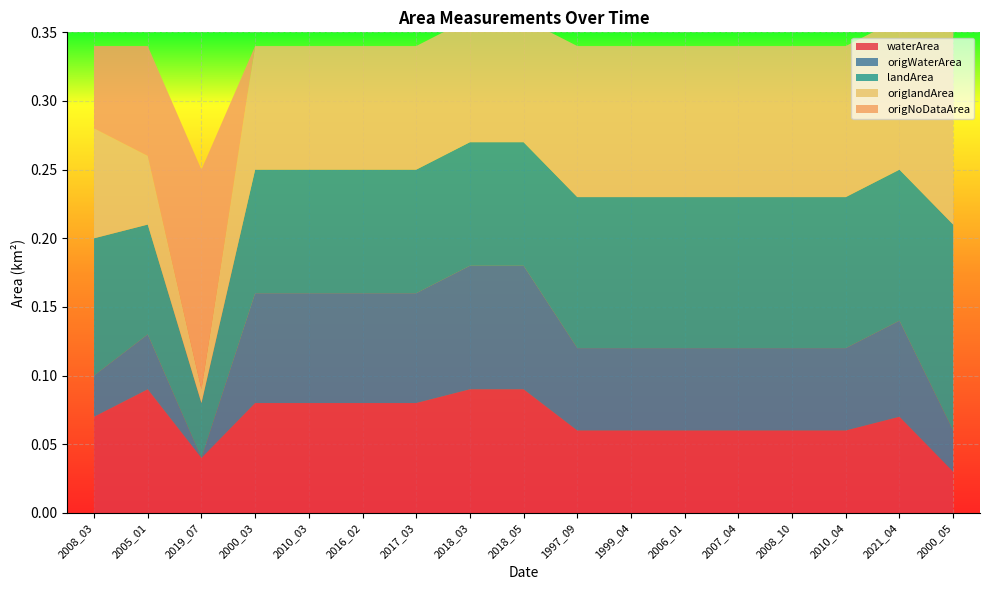

Reading left to right, extract all data points from this chart.

waterArea: 0.1	0.1	0.0	0.1	0.1	0.1	0.1	0.1	0.1	0.1	0.1	0.1	0.1	0.1	0.1	0.1	0.0
origWaterArea: 0.0	0.0	0.0	0.1	0.1	0.1	0.1	0.1	0.1	0.1	0.1	0.1	0.1	0.1	0.1	0.1	0.0
landArea: 0.1	0.1	0.0	0.1	0.1	0.1	0.1	0.1	0.1	0.1	0.1	0.1	0.1	0.1	0.1	0.1	0.1
origlandArea: 0.1	0.1	0.0	0.1	0.1	0.1	0.1	0.1	0.1	0.1	0.1	0.1	0.1	0.1	0.1	0.1	0.1
origNoDataArea: 0.1	0.1	0.2	0.0	0.0	0.0	0.0	0.0	0.0	0.0	0.0	0.0	0.0	0.0	0.0	0.0	0.0